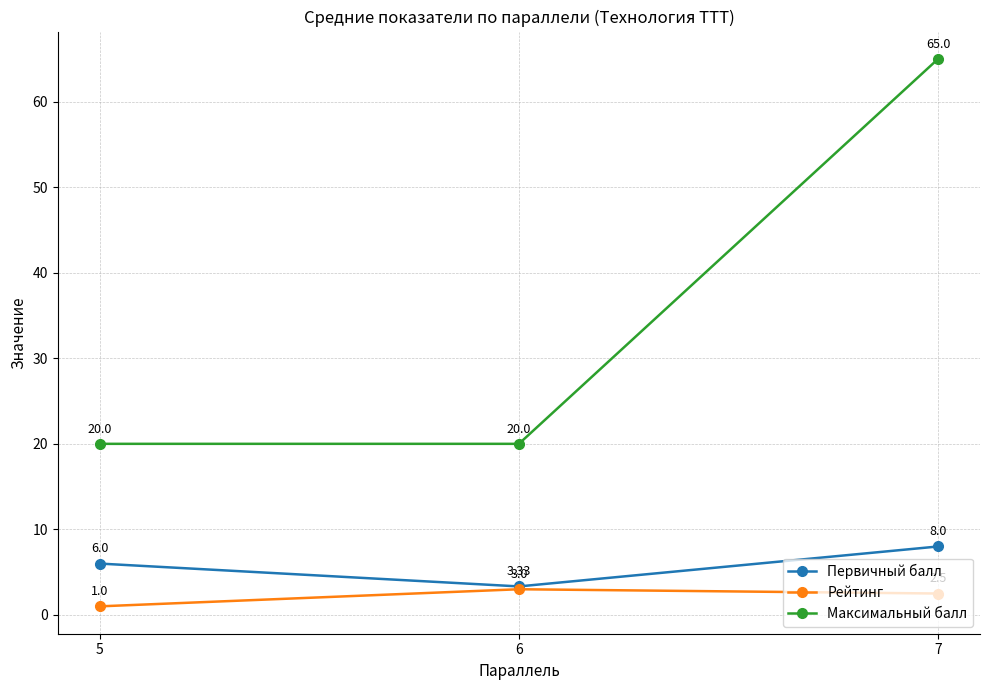

How many data points does each series have?

3